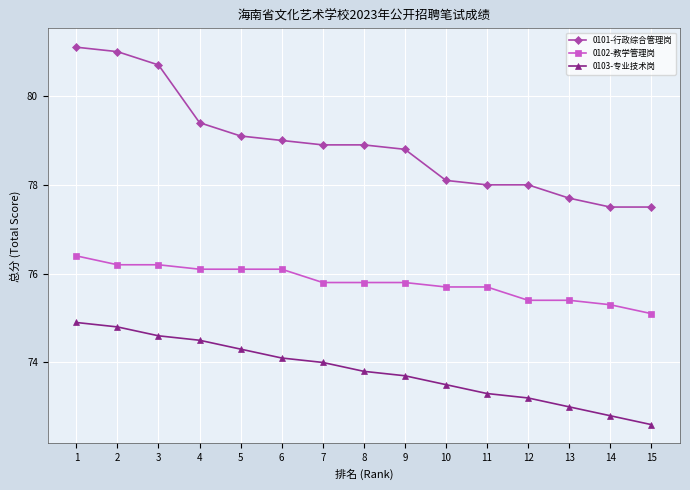

The value of 0101-行政综合管理岗 at 1 is 45.5. True or false?

False